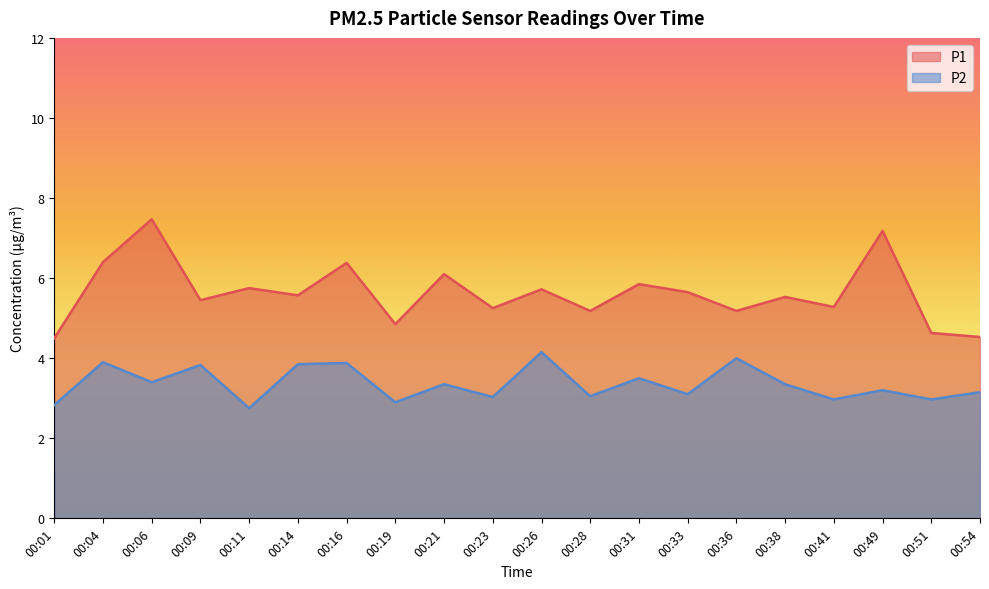

At which category does the chart reach its minimum across all series?

00:11